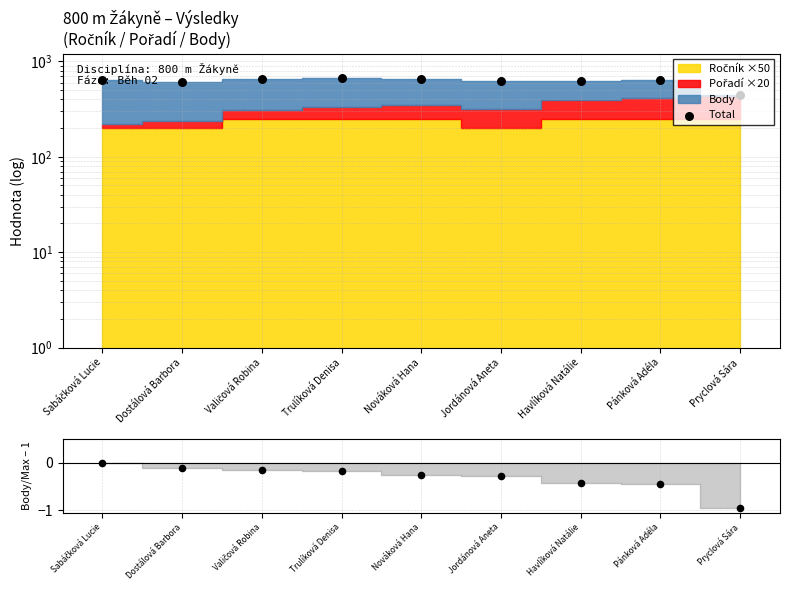

What is the change in value from Trulíková Denisa to Havlíková Natálie?

-49